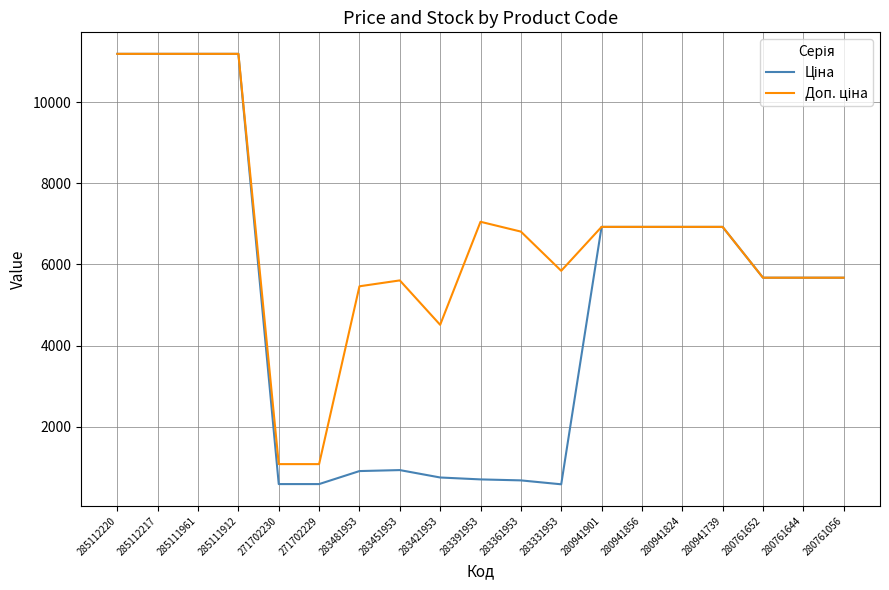

Does the chart display data point markers on the line(s)?

No